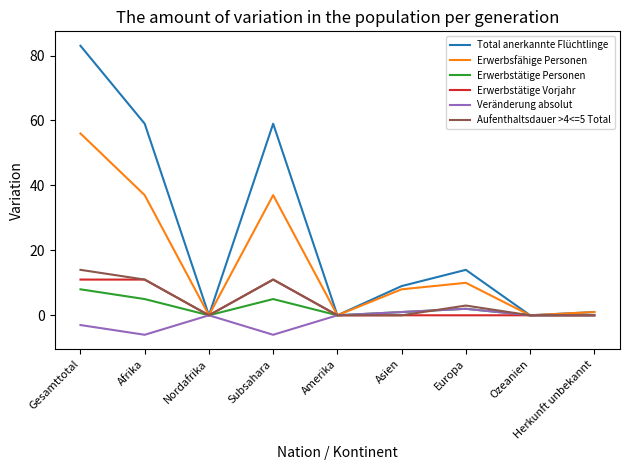

What is the smallest value displayed?

-6